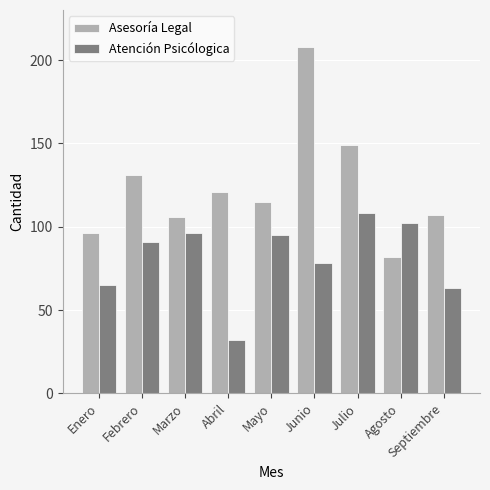

Reading left to right, extract all data points from this chart.

Asesoría Legal: 96	131	106	121	115	208	149	82	107
Atención Psicólogica: 65	91	96	32	95	78	108	102	63